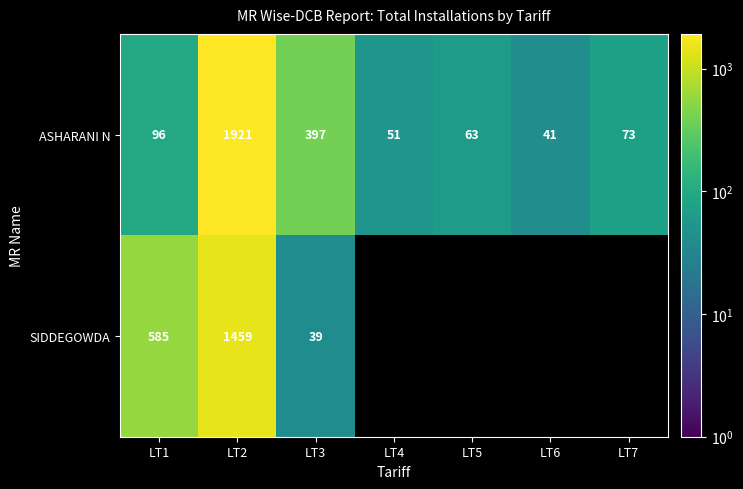

What is the minimum value for ASHARANI N?

41